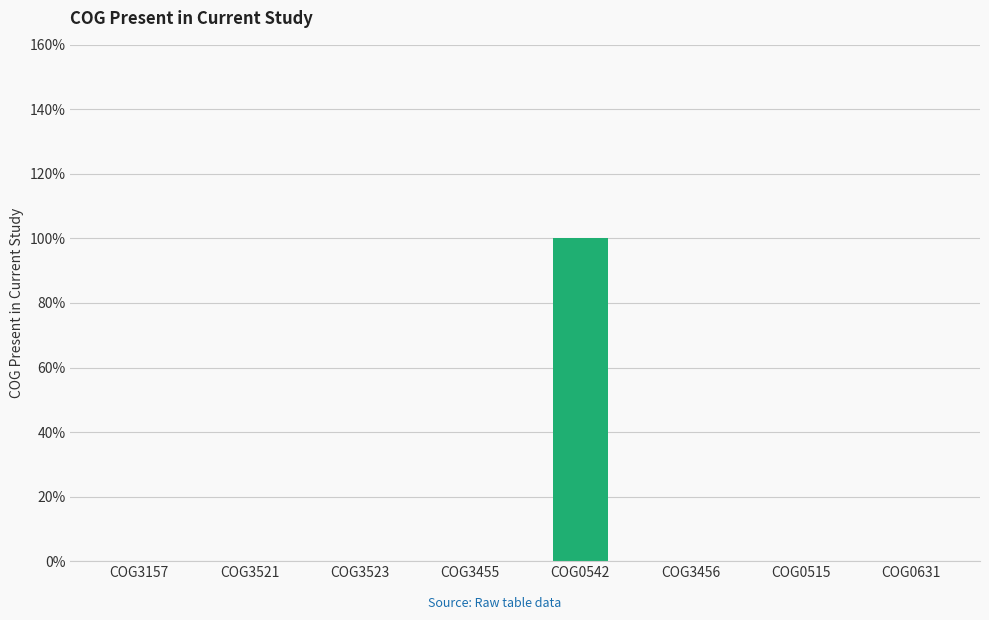

What is the label of the 7th bar from the right?

COG3521